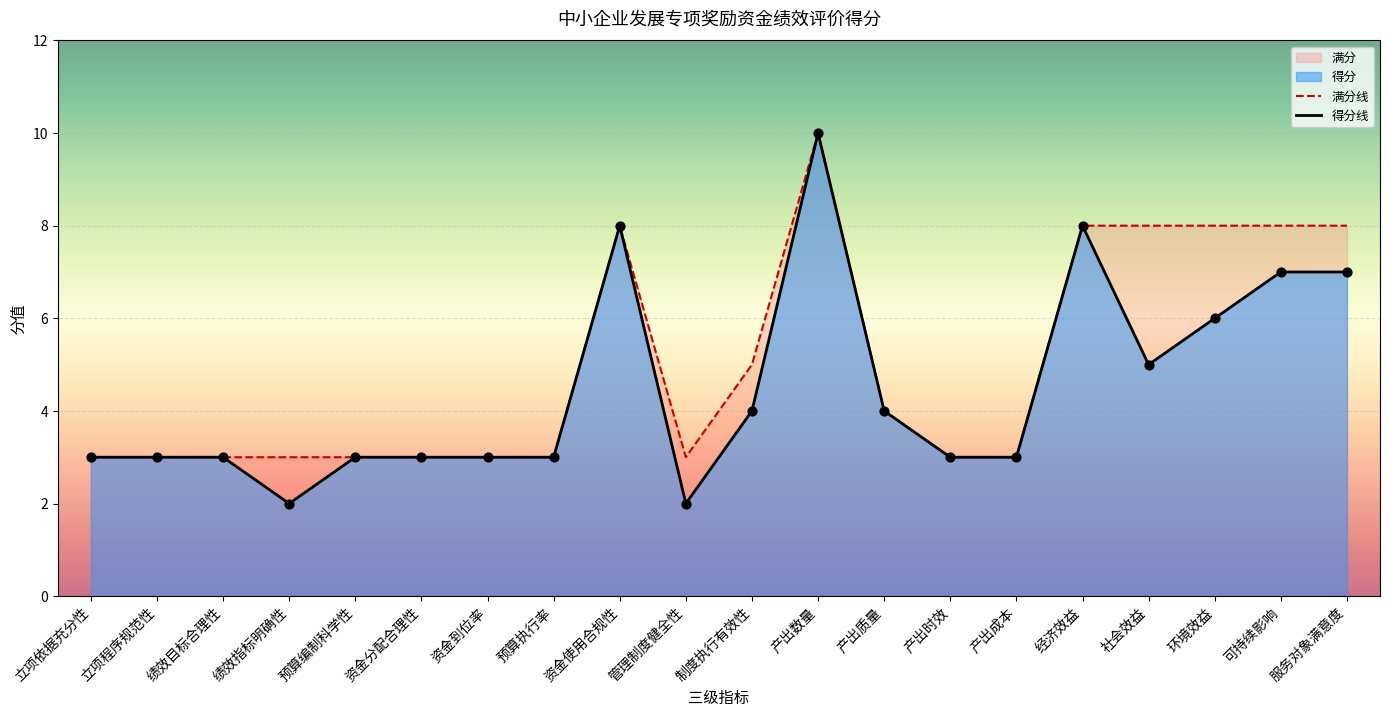

Which series has the widest spread of Y values?

得分线